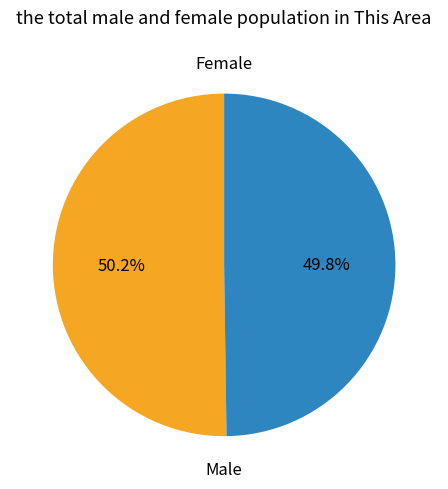

To the nearest percent, what is the average slice percentage?

50%